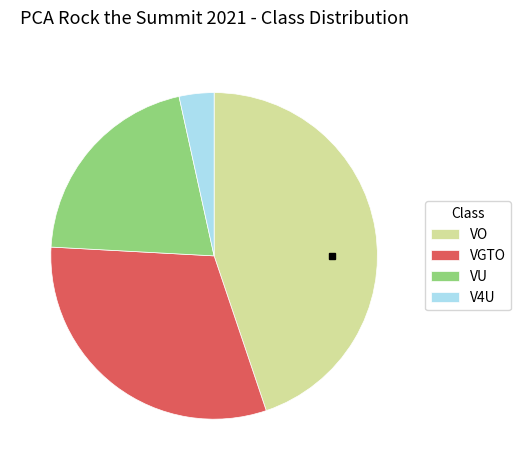

Rank the categories by value from lowest to highest.

V4U, VU, VGTO, VO